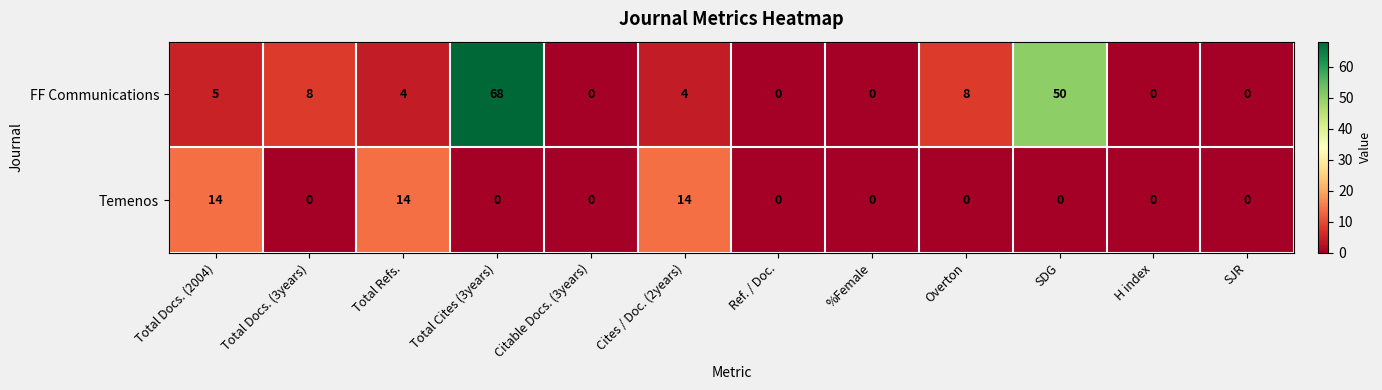

Which series has the largest range (max minus min)?

FF Communications